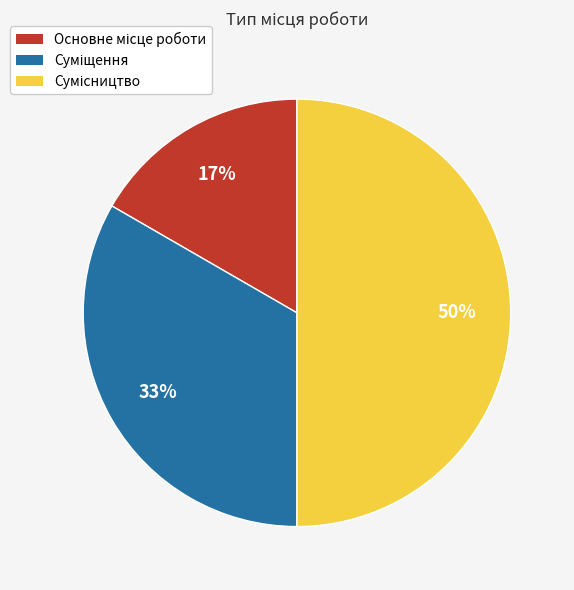

To the nearest percent, what is the difference between the largest and smallest slice percentages?

33%